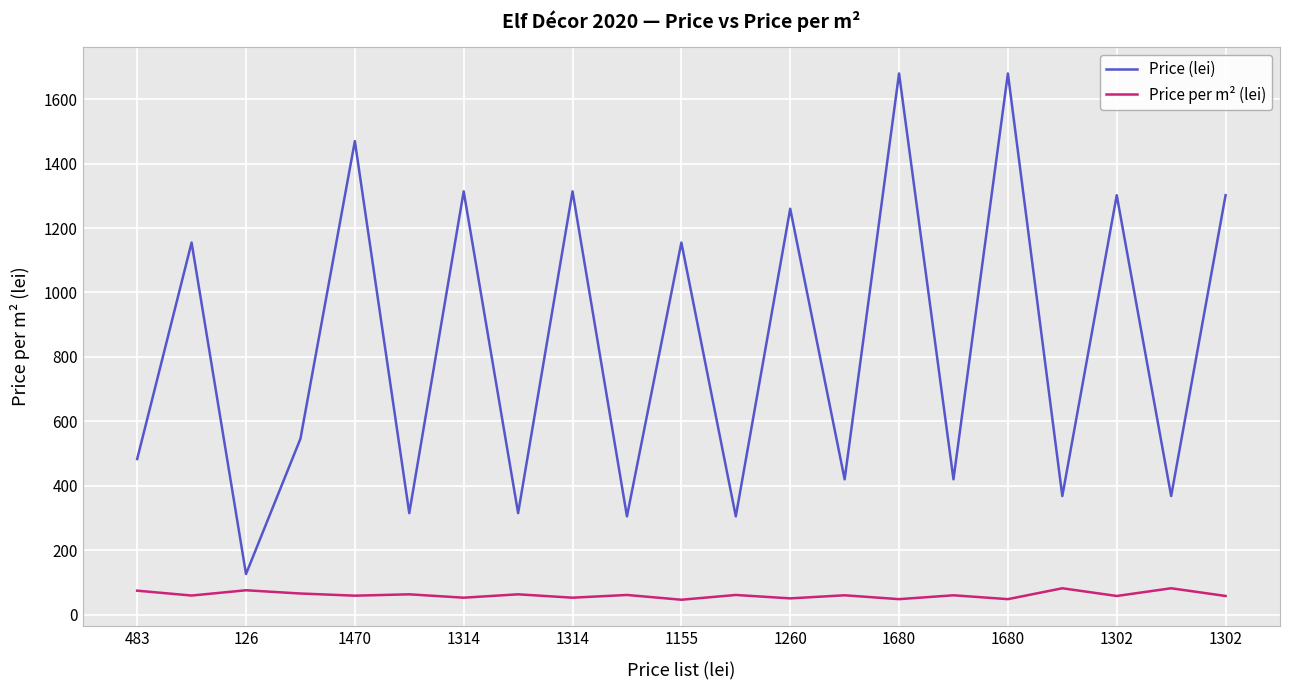

Which series has the largest range (max minus min)?

Price (lei)